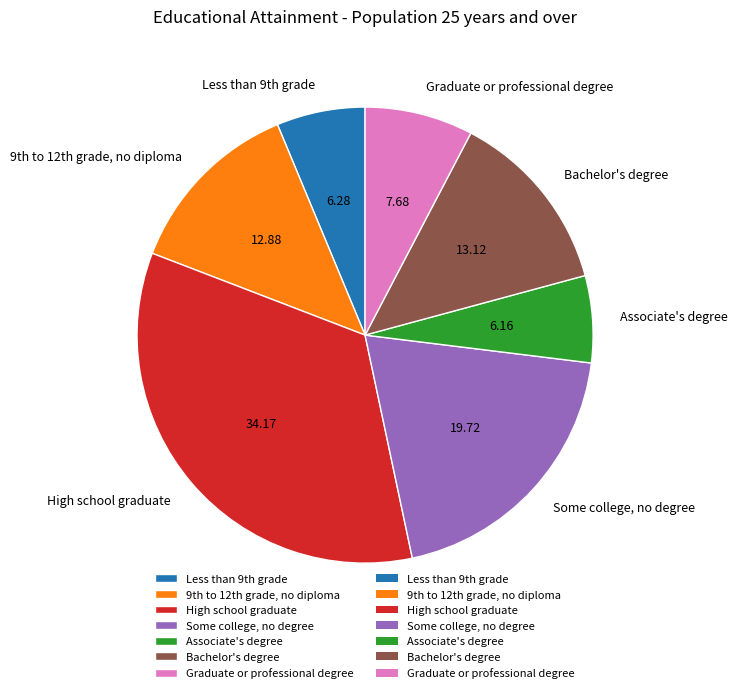

Is there any slice that represents more than half of the pie?

No